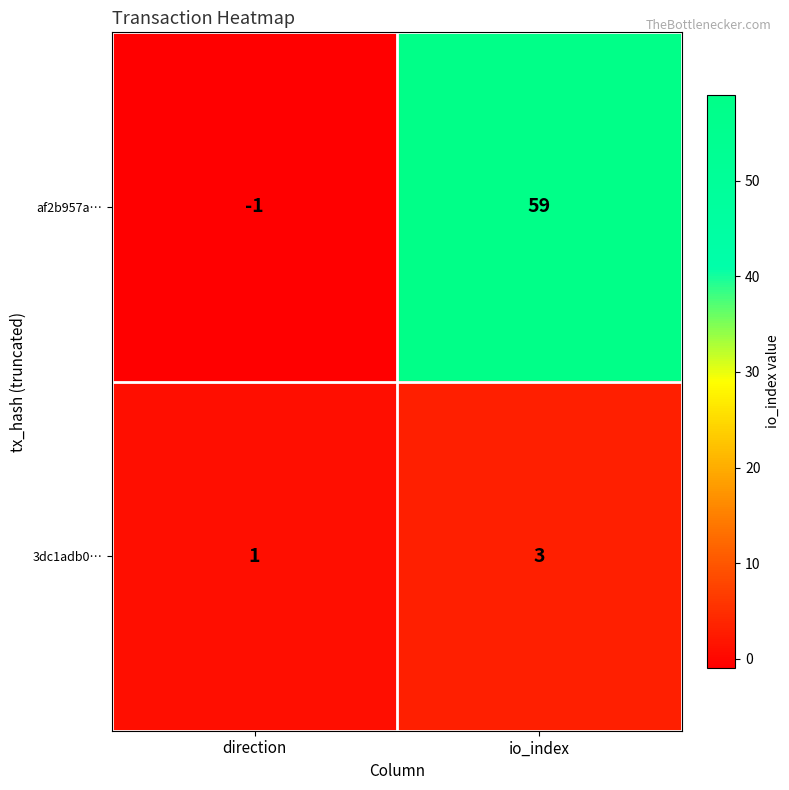

Where is 3dc1adb0… nearest to the value 2?

direction